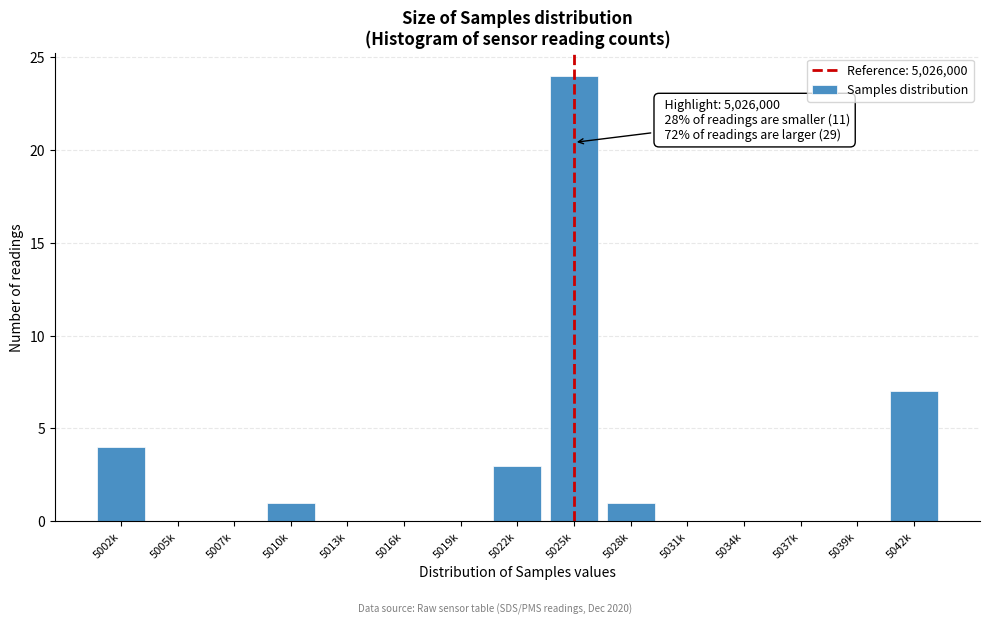

Reading left to right, extract all data points from this chart.

5002k=4	5005k=0	5007k=0	5010k=1	5013k=0	5016k=0	5019k=0	5022k=3	5025k=24	5028k=1	5031k=0	5034k=0	5037k=0	5039k=0	5042k=7